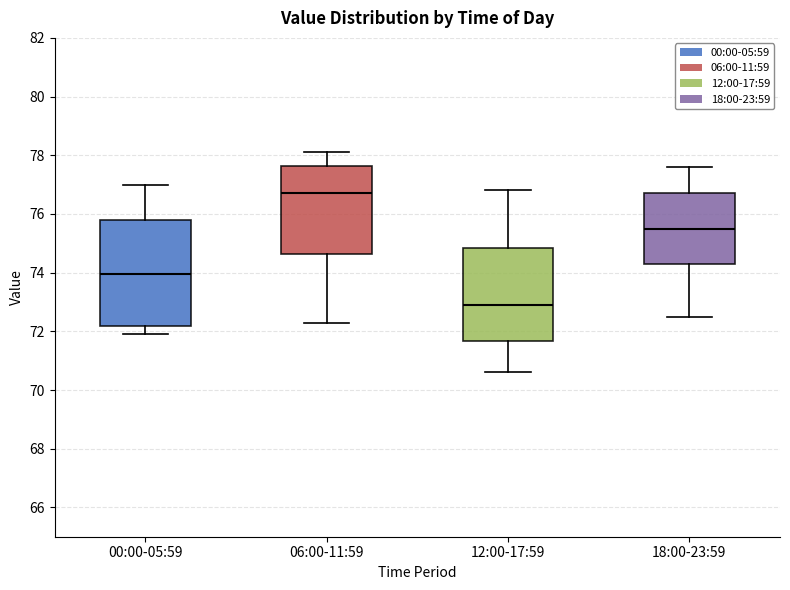

Which box has the highest median line?

06:00-11:59